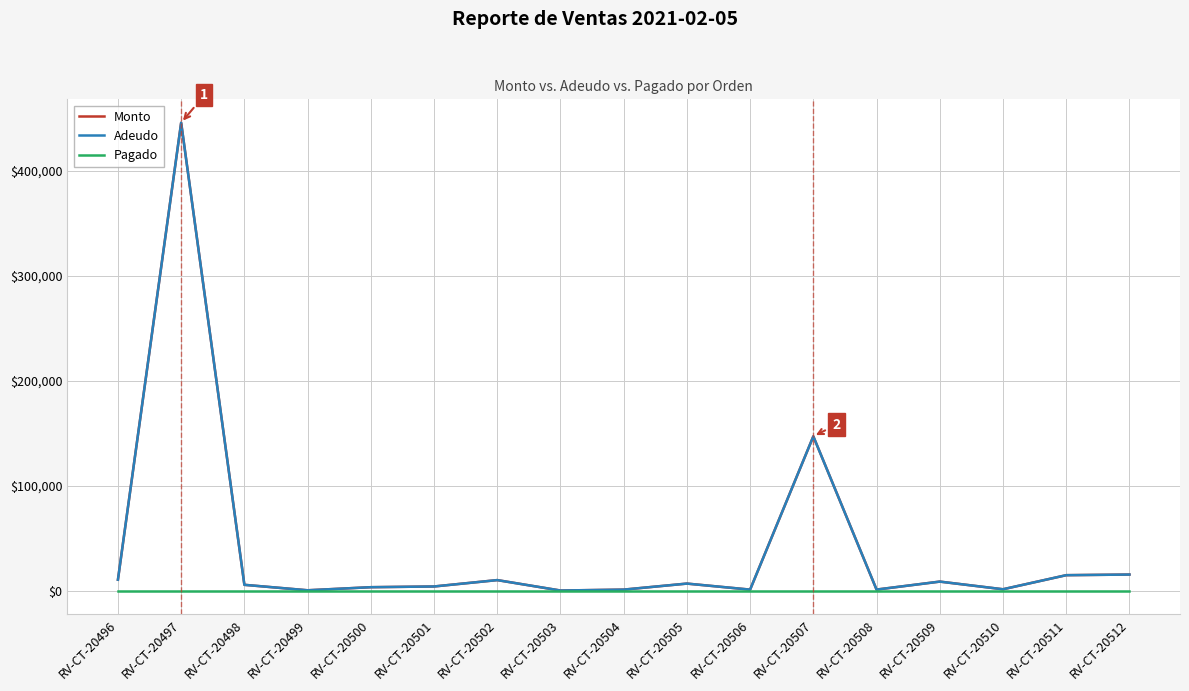

How many interior local peaks does the Monto series have?

5